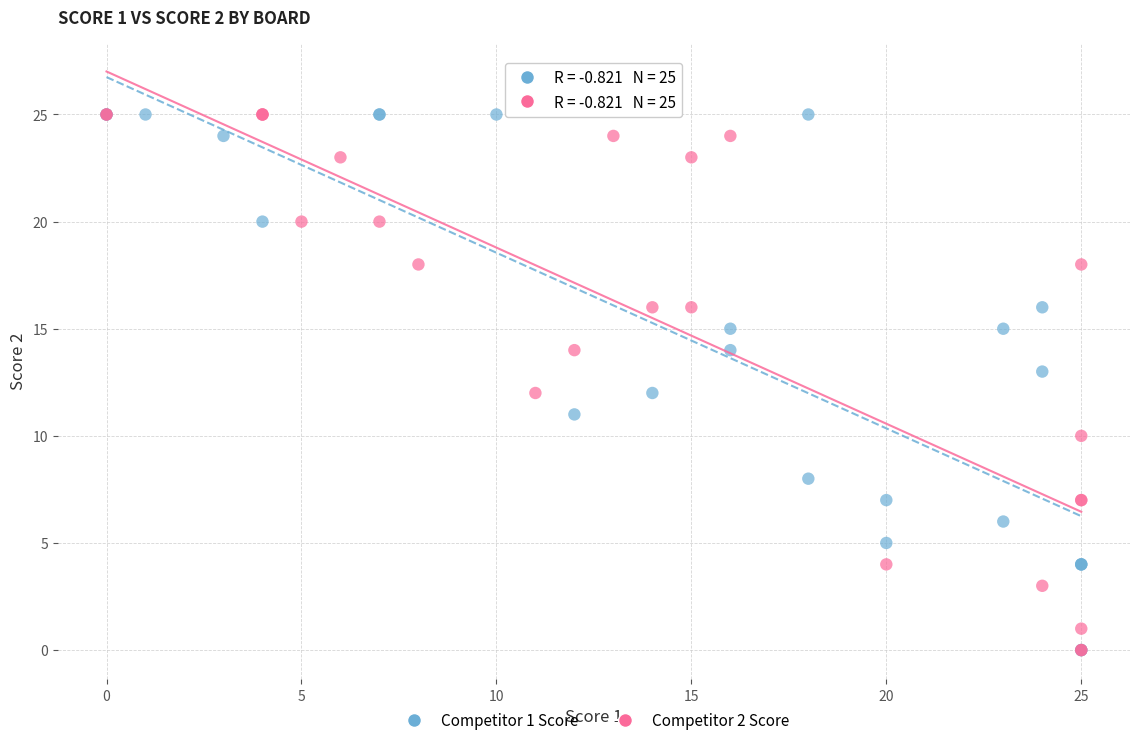

What are all the series names shown in the legend?

Competitor 1 Score, Competitor 2 Score